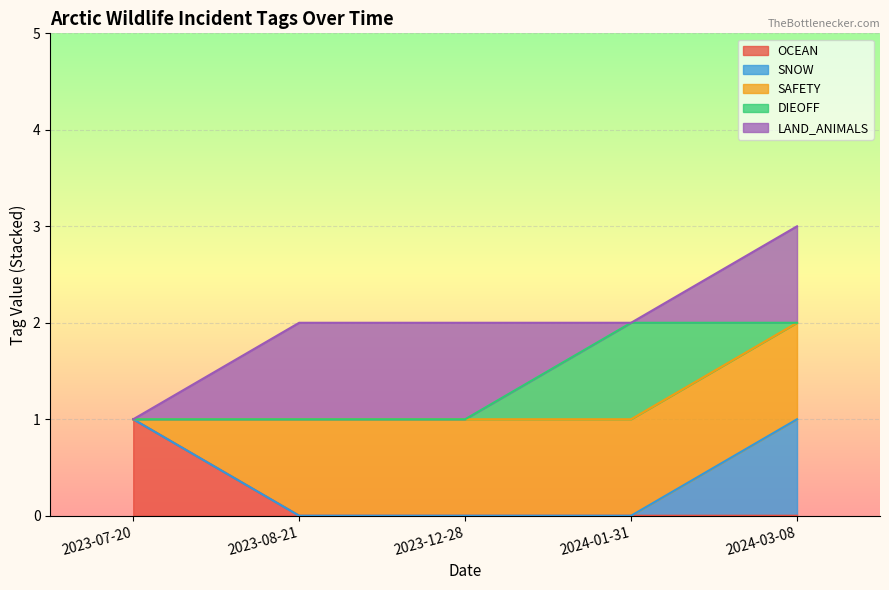

What is the sum of all OCEAN values?

1